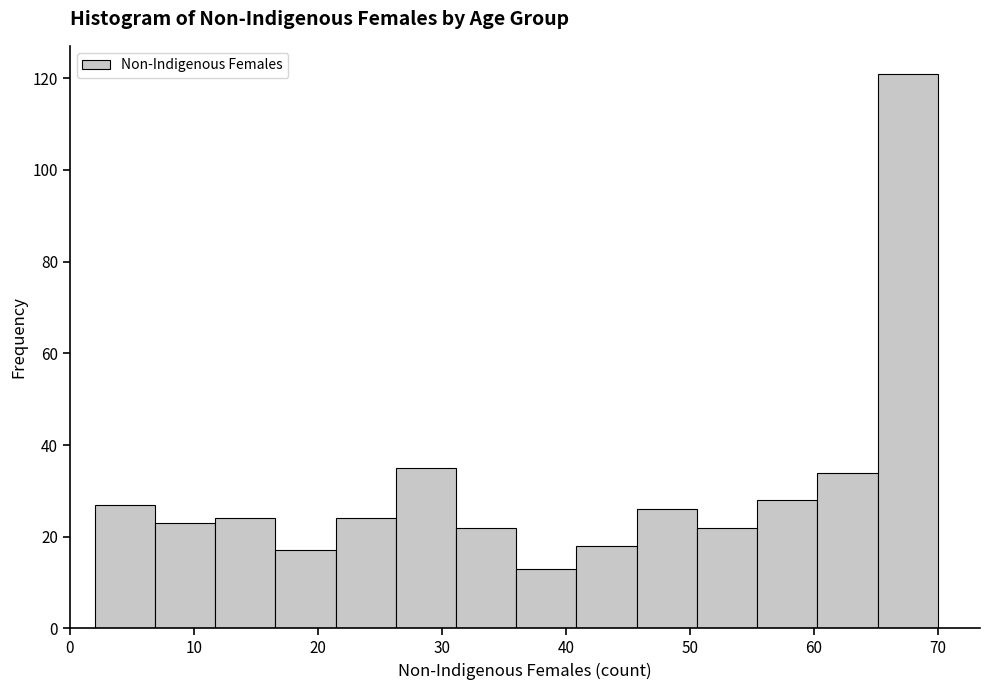

Over which range of the x-axis is the bar tallest?

65 to 70